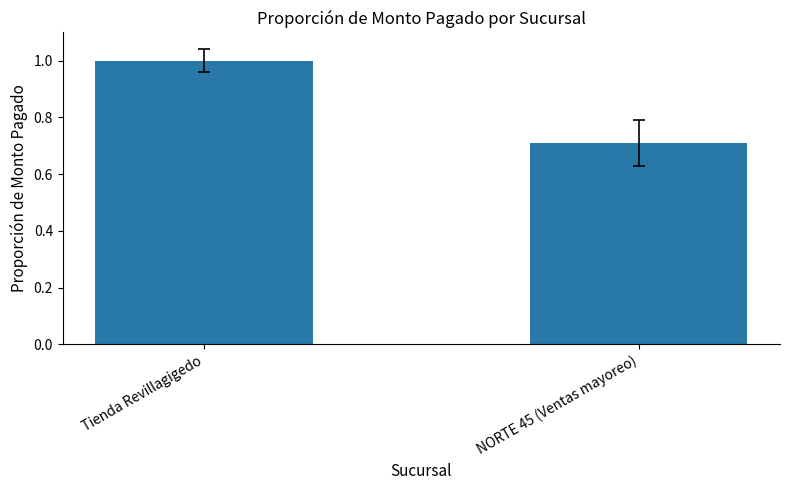

List the labels in order of value, largest first.

Tienda Revillagigedo, NORTE 45 (Ventas mayoreo)